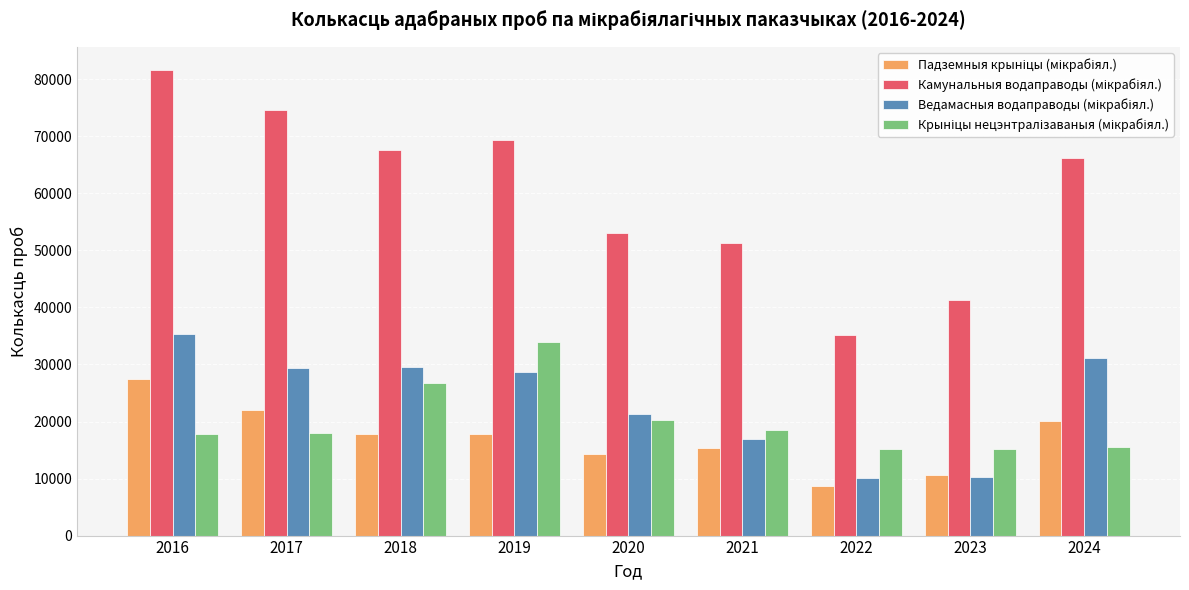

Does the chart contain any negative values?

No